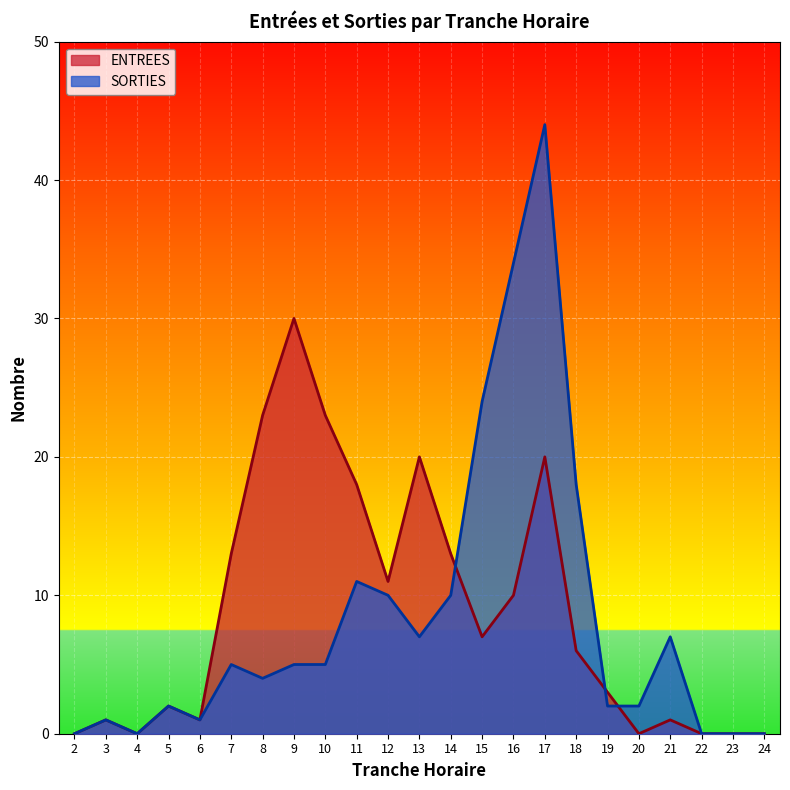

Reading left to right, extract all data points from this chart.

ENTREES: 0	1	0	2	1	13	23	30	23	18	11	20	13	7	10	20	6	3	0	1	0	0	0
SORTIES: 0	1	0	2	1	5	4	5	5	11	10	7	10	24	34	44	18	2	2	7	0	0	0